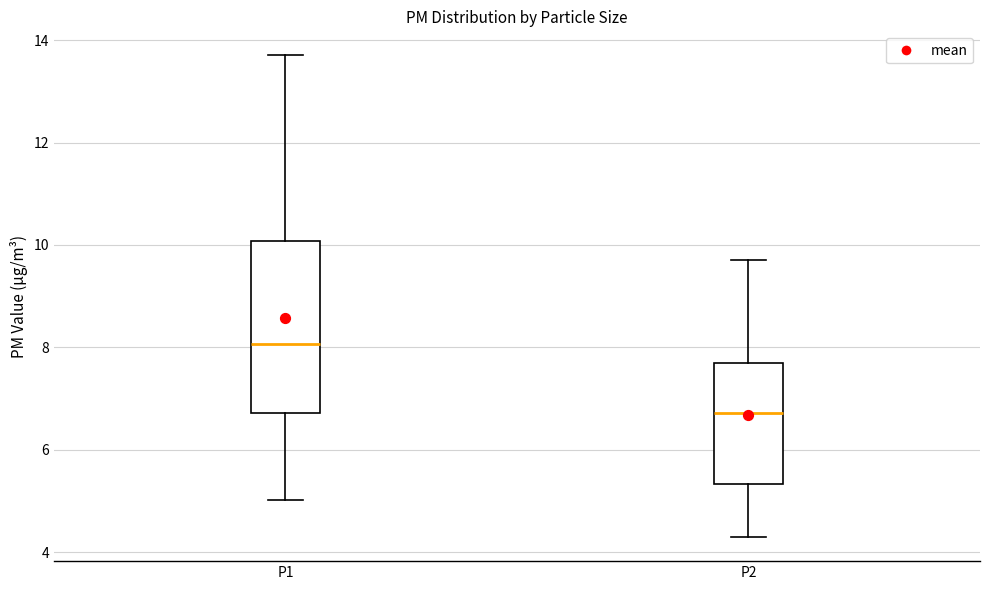

Reading left to right, read every box against the y-axis: the position of its median line, the range the box covers, and the ends of its whiskers. The values are not printed on the chart, so give them approximately, as read against the axis.

P1: median 8.0, box 6.8 to 10.0, whiskers 5.0 to 13.8
P2: median 6.8, box 5.4 to 7.8, whiskers 4.4 to 9.8